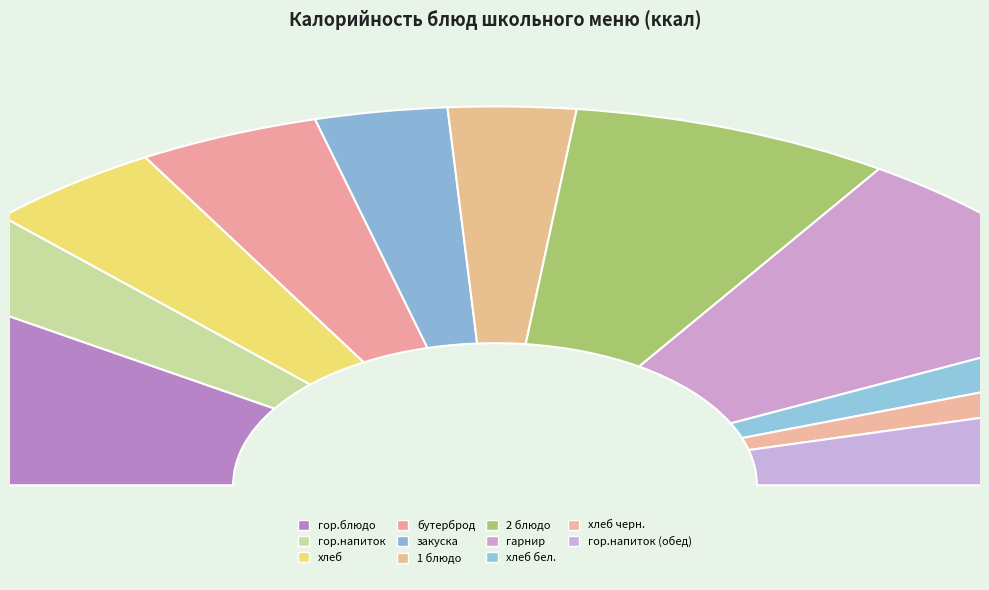

Which slice is the smallest?

хлеб черн.